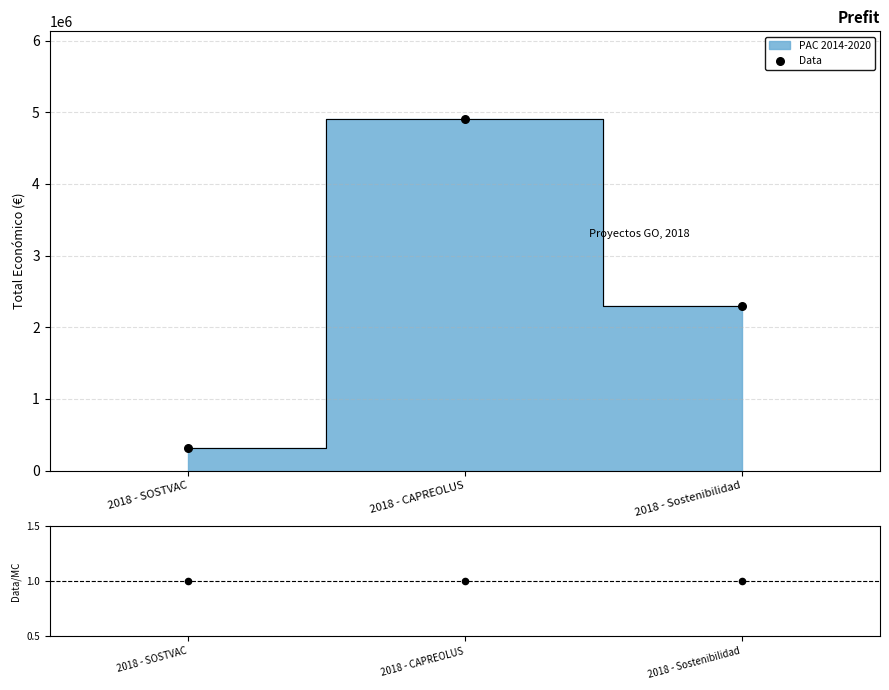

Which series has the largest total across all categories?

Data